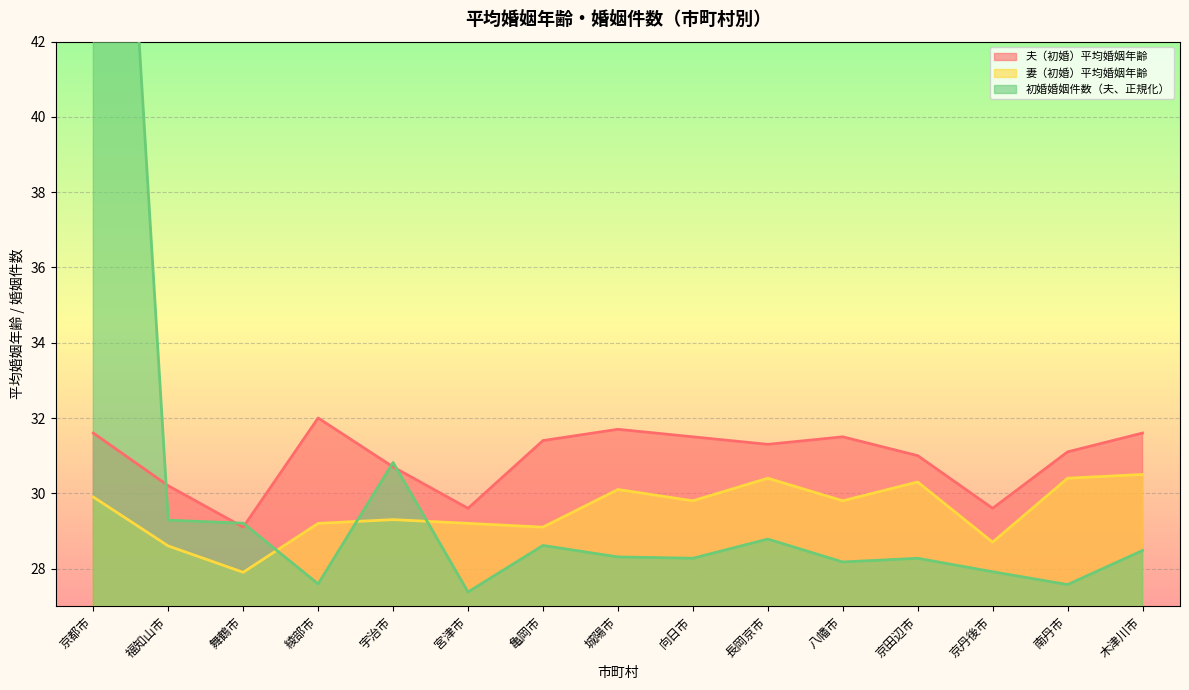

What is the maximum value for 夫（初婚）平均婚姻年齢?

32.0